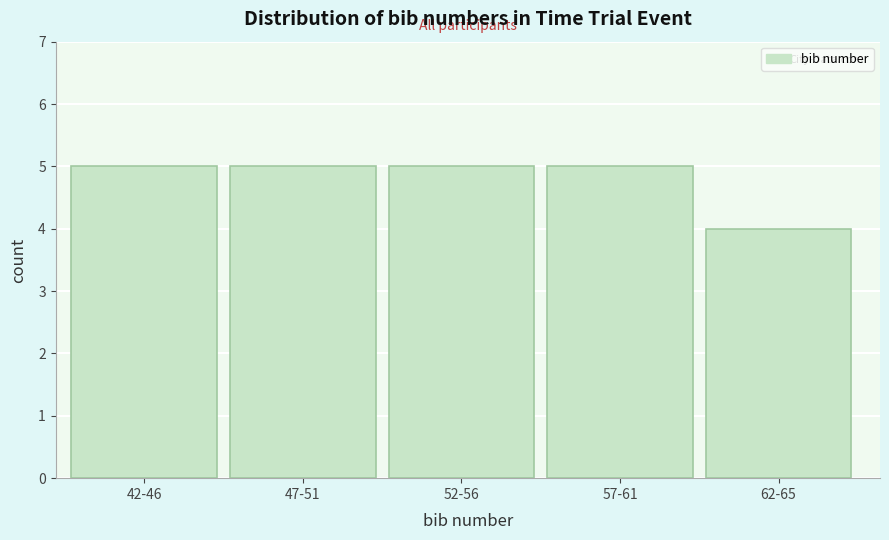

Reading right to left, list all the values displayed in this chart.

62-65=4	57-61=5	52-56=5	47-51=5	42-46=5